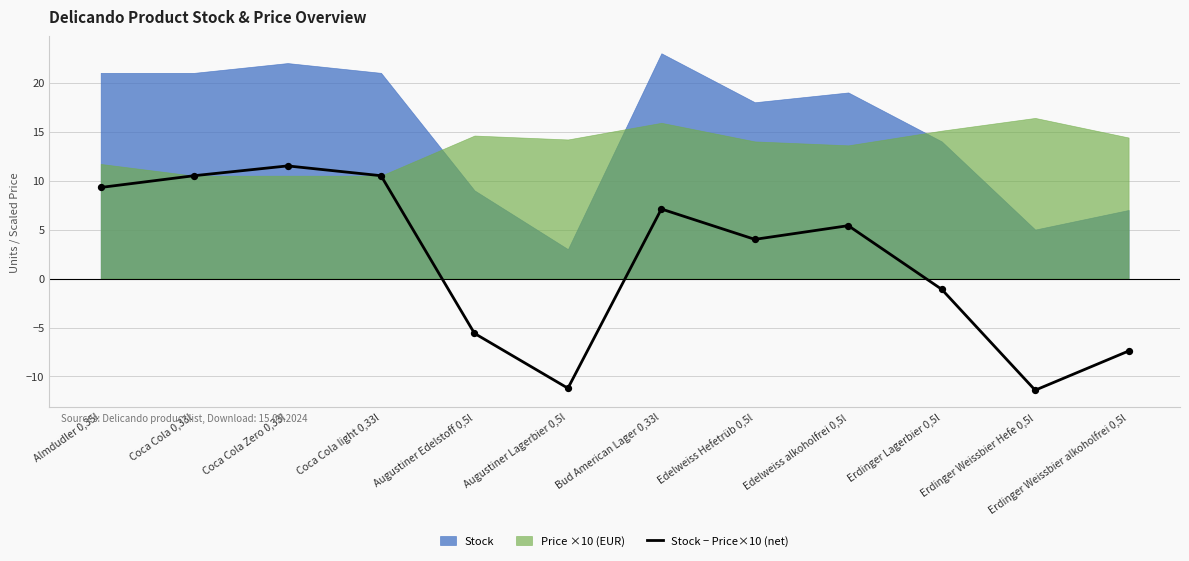

Which has a higher value, Coca Cola light 0,33l or Edelweiss Hefetrüb 0,5l?

Coca Cola light 0,33l